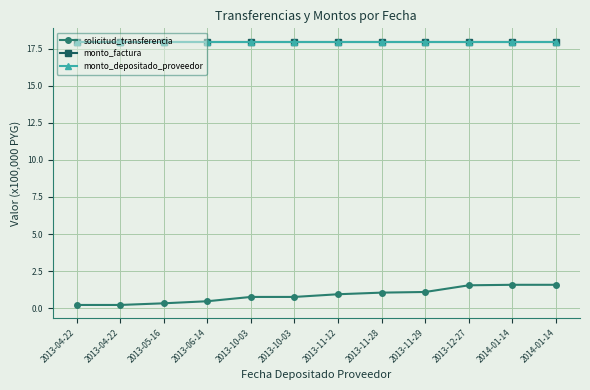

What is the value of the monto_factura point at the 2nd from the left?

18.0